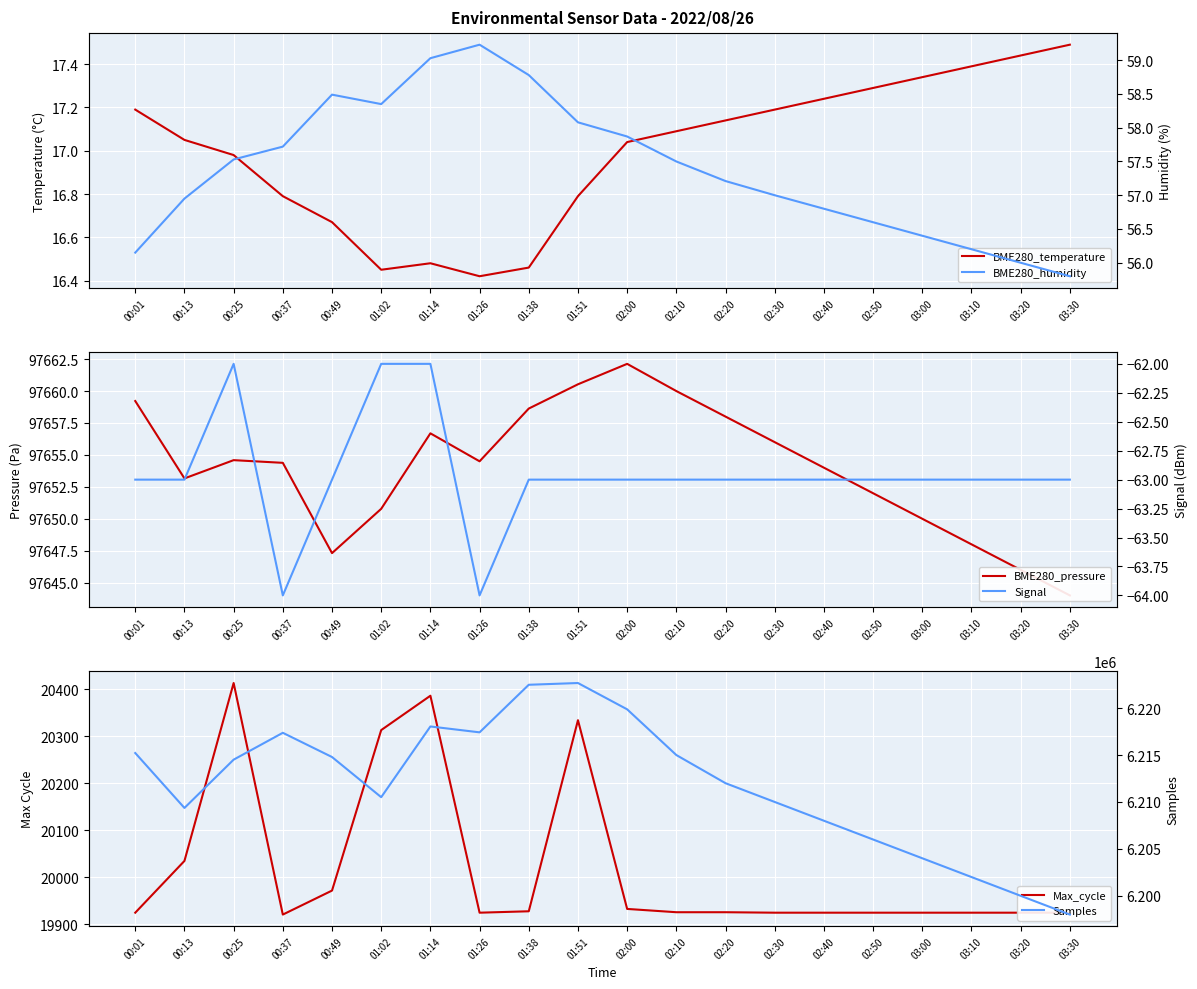

What is the label of the 6th point from the right?

02:40